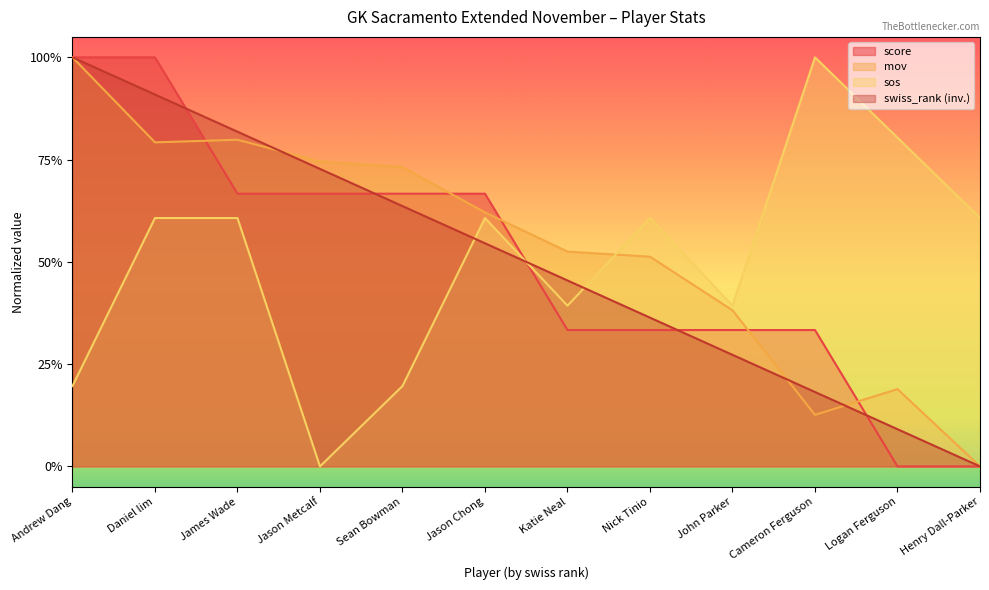

True or false: score and sos intersect in this chart.

True